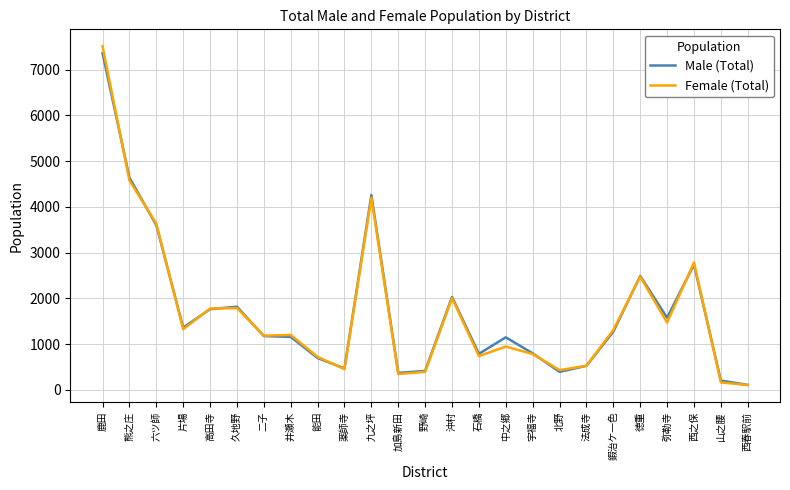

At which label is Male (Total) closest to 3734?

六ツ師